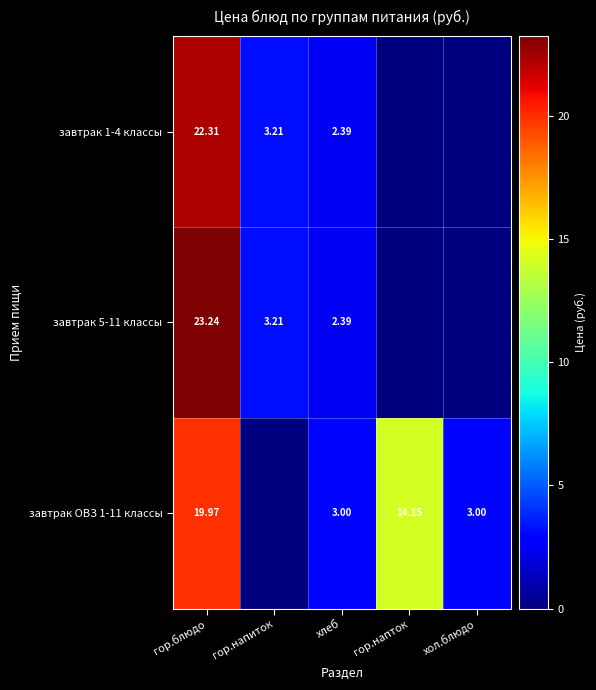

Is the value of завтрак 1-4 классы at гор.напиток greater than the value of завтрак 5-11 классы at гор.блюдо?

No